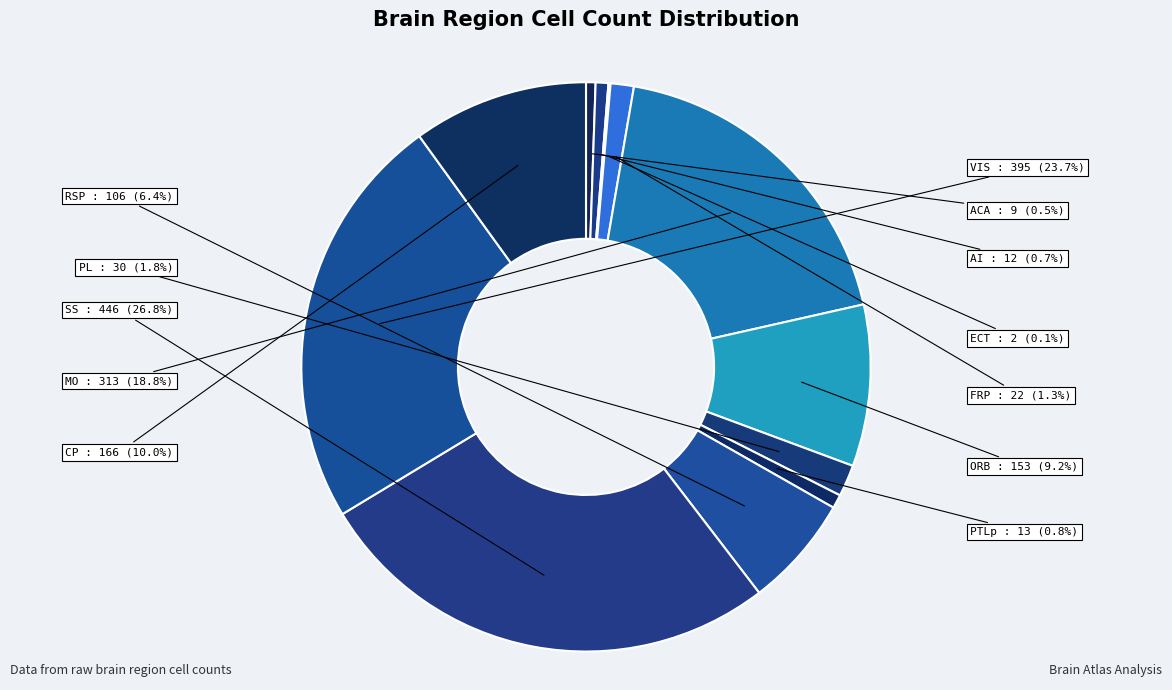

Do VIS and FRP together represent more than half of the pie?

No